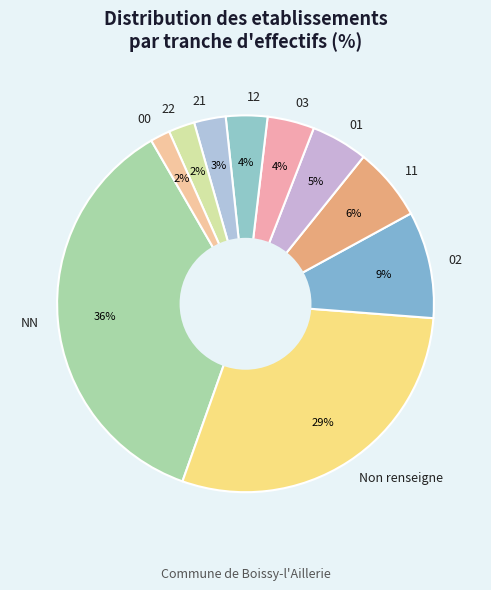

True or false: 00 accounts for 10% of the total.

False